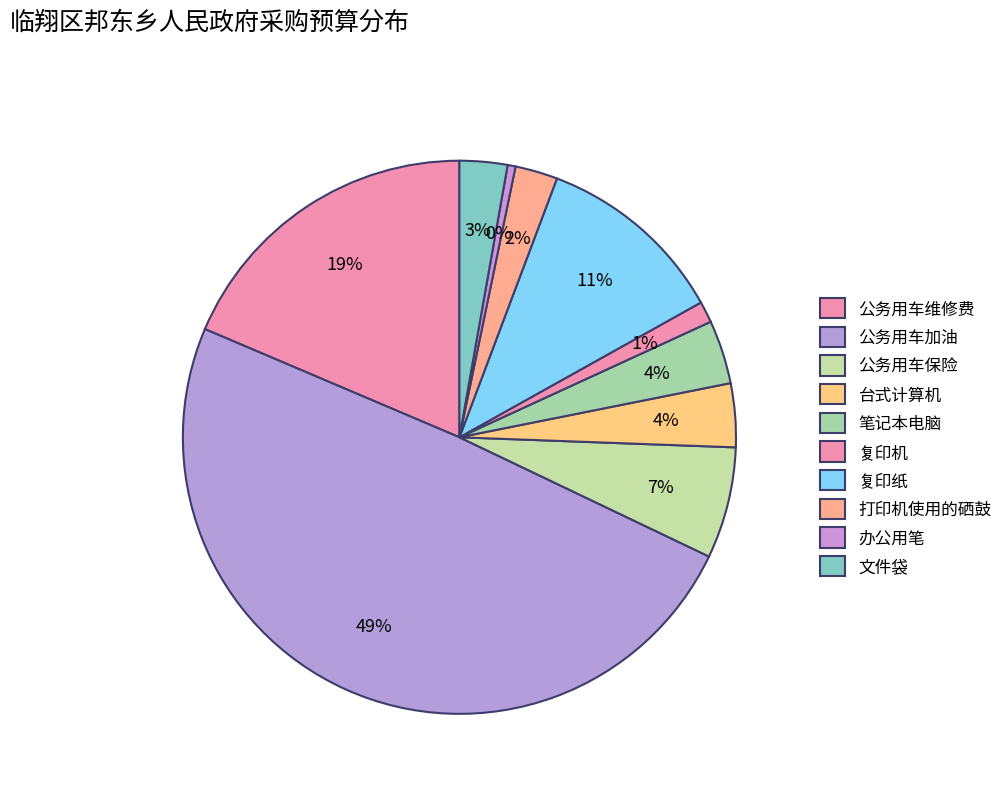

What is the largest slice in the pie chart?

公务用车加油